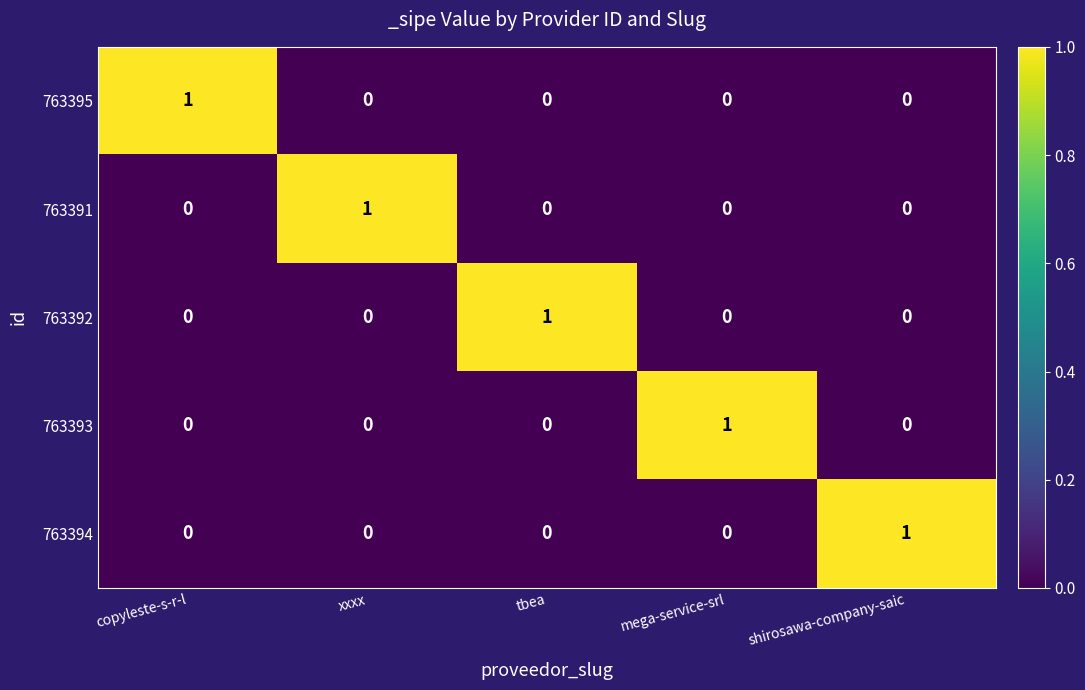

The value of 763395 at shirosawa-company-saic is 0. True or false?

True